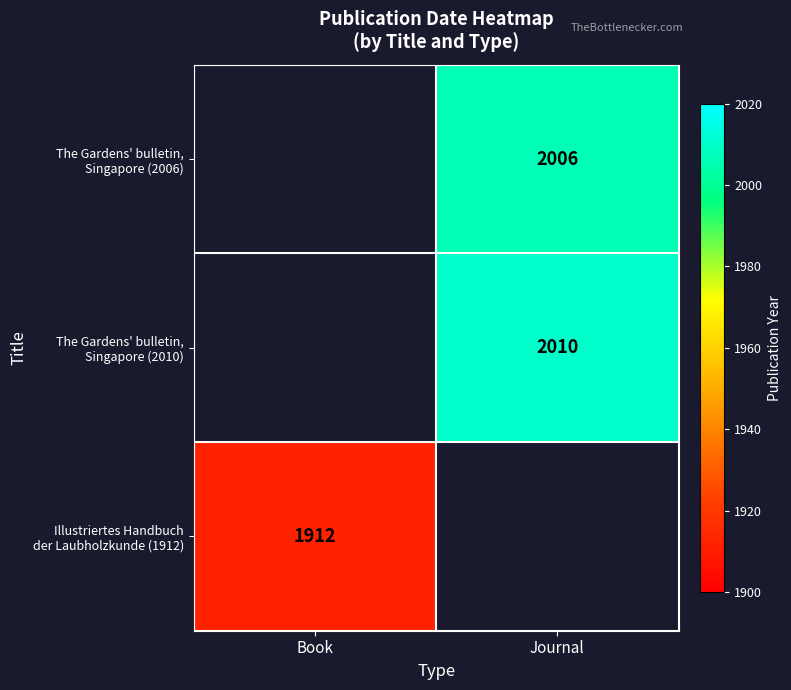

How many data points does each series have?

2